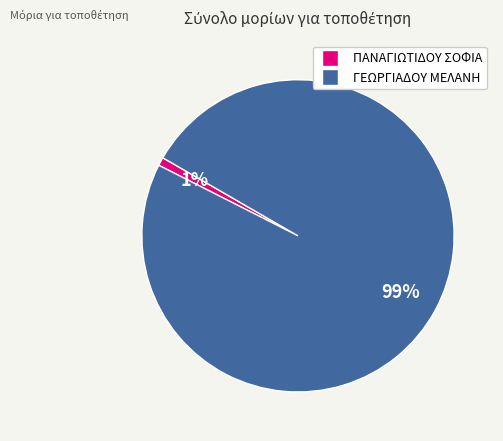

Is there any slice that represents more than half of the pie?

Yes